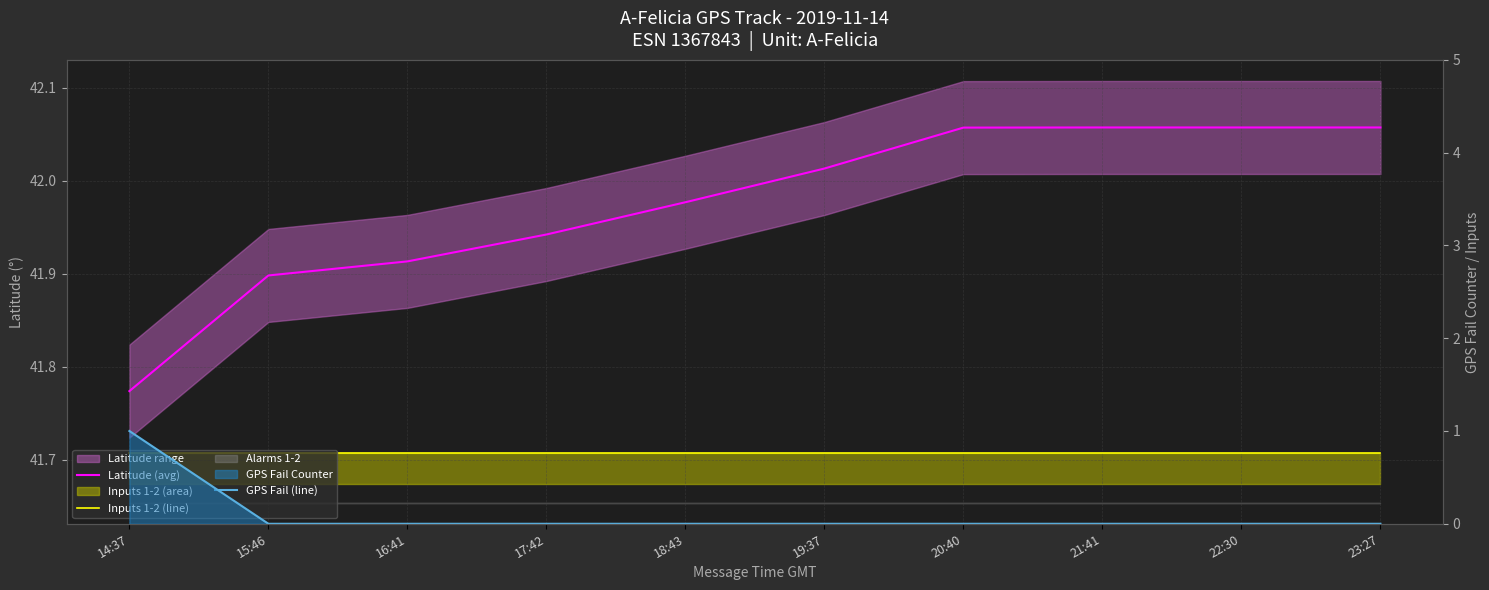

True or false: Latitude (avg) has more than 0 points higher than both neighbors.

False